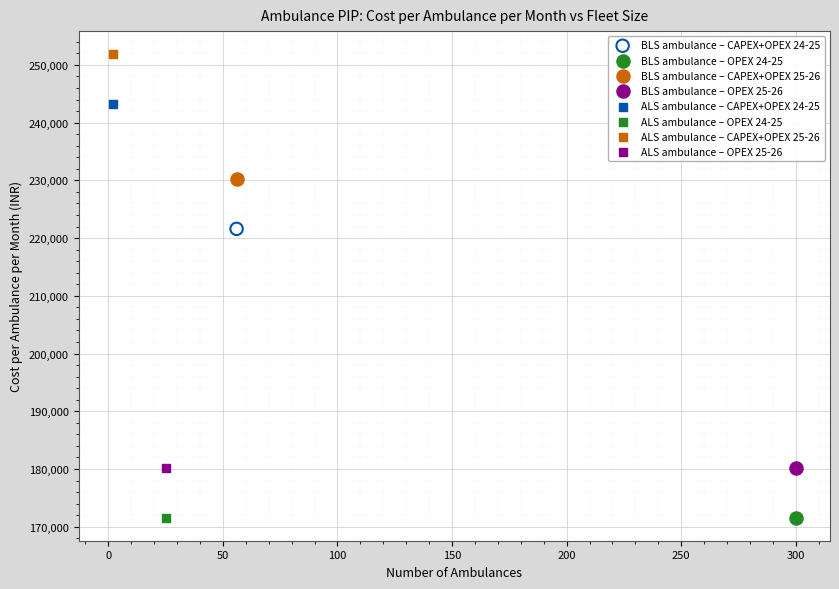

What are all the series names shown in the legend?

BLS ambulance – CAPEX+OPEX 24-25, BLS ambulance – OPEX 24-25, BLS ambulance – CAPEX+OPEX 25-26, BLS ambulance – OPEX 25-26, ALS ambulance – CAPEX+OPEX 24-25, ALS ambulance – OPEX 24-25, ALS ambulance – CAPEX+OPEX 25-26, ALS ambulance – OPEX 25-26